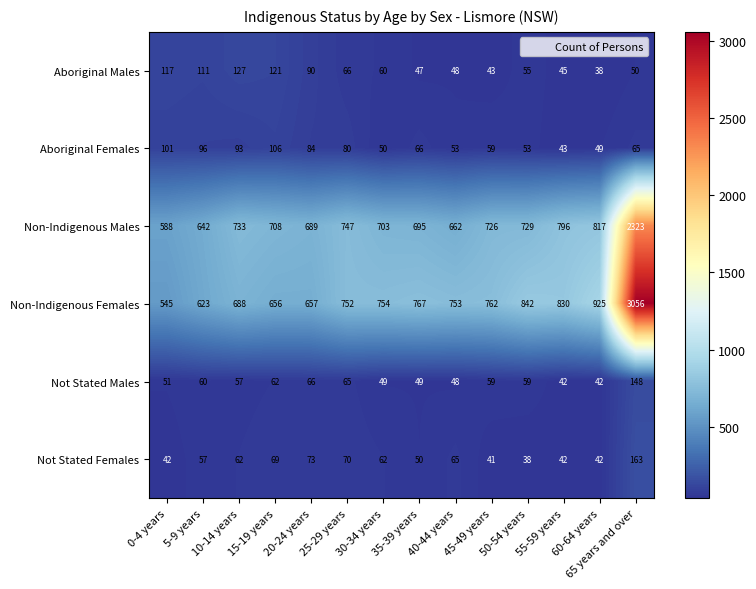

Which series has the largest total across all categories?

Non-Indigenous Females